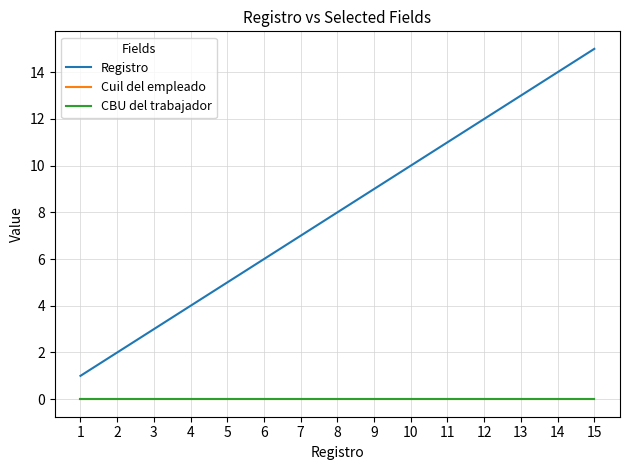

Is this an area chart (filled region under the line)?

No